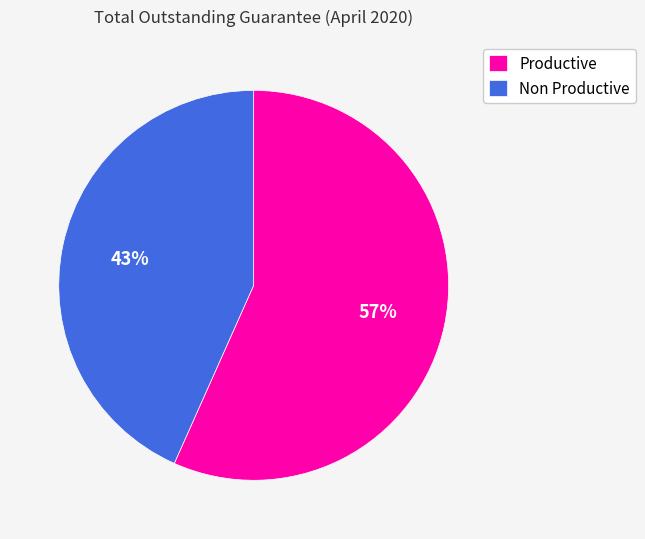

How many slices are in this pie chart?

2